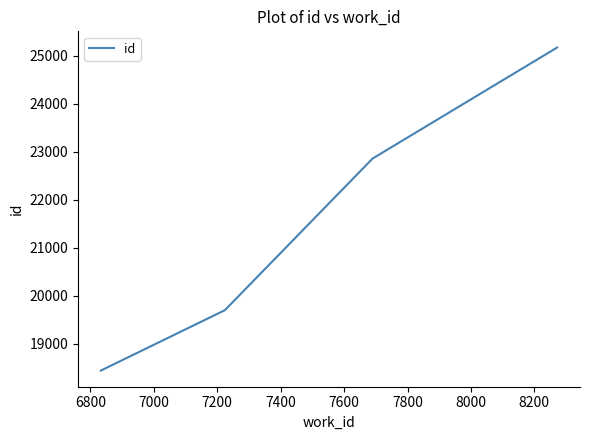

True or false: the data has more than 2 interior local peaks.

False